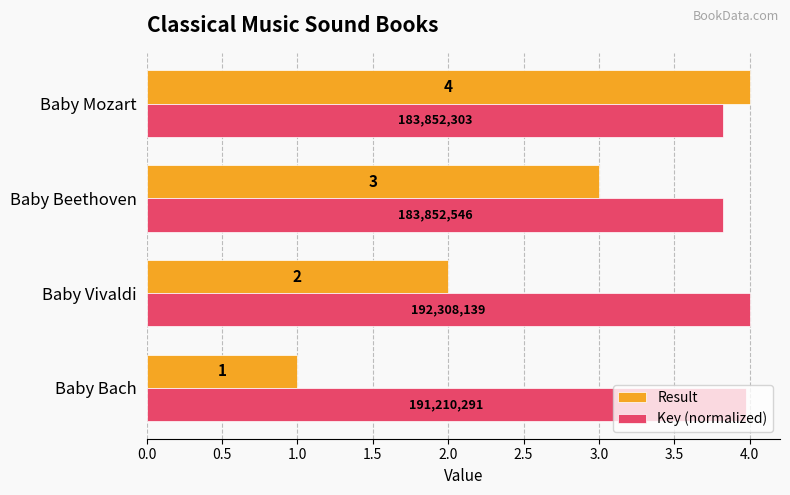

The value of Result at Baby Bach is 1.0. True or false?

True